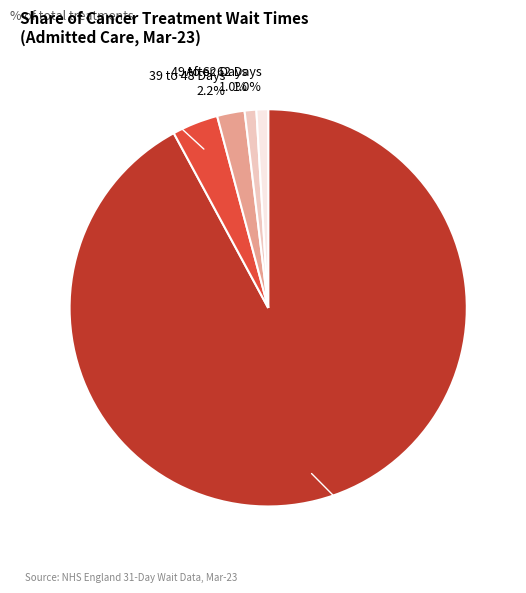

Count the number of slices in the pie.

5